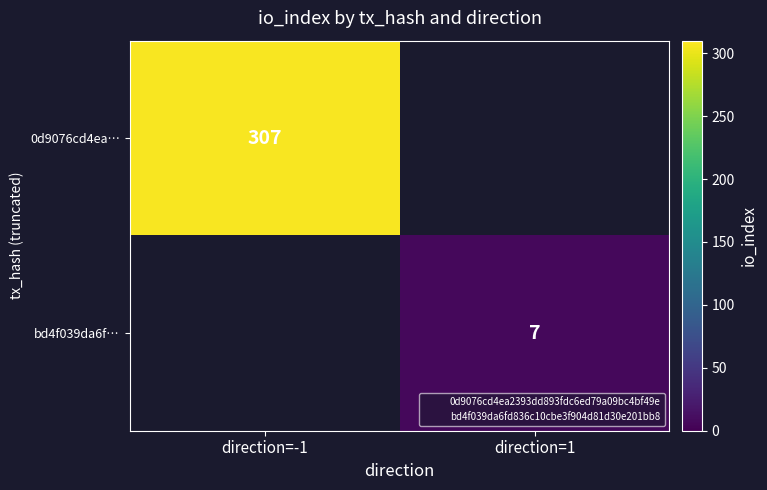

Is the value of bd4f039da6f… at direction=-1 greater than the value of 0d9076cd4ea… at direction=1?

No